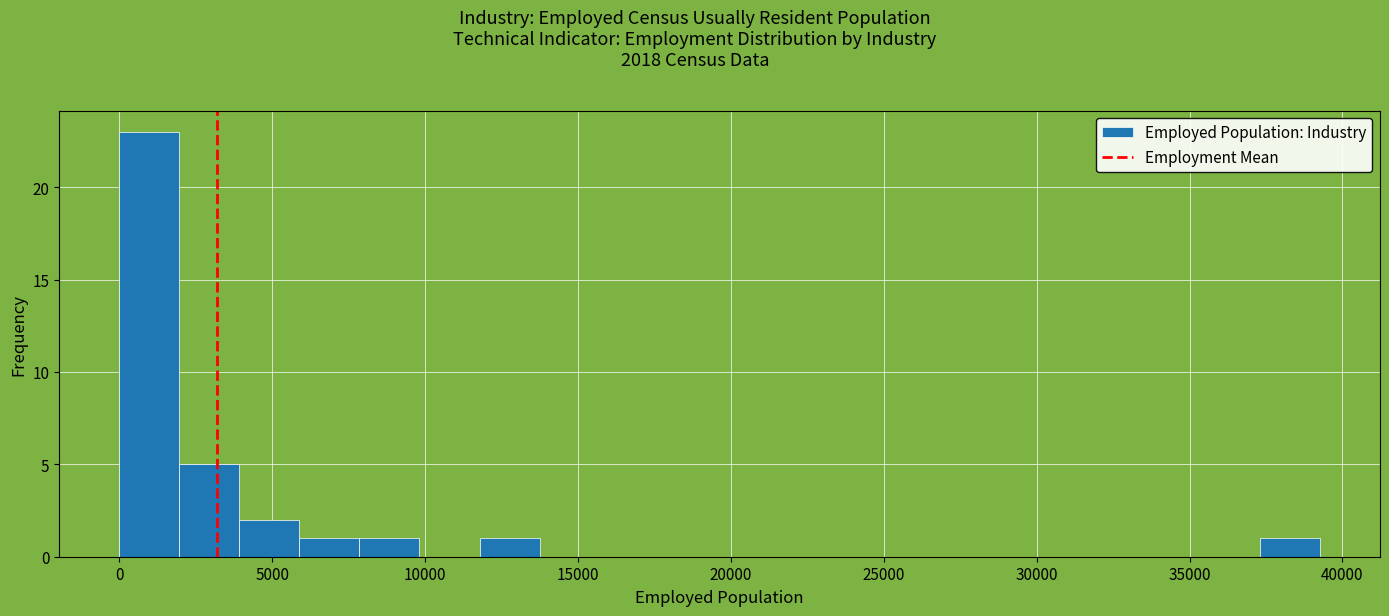

Read against the x-axis, roughly where is the centre of the tallest bar?

1000